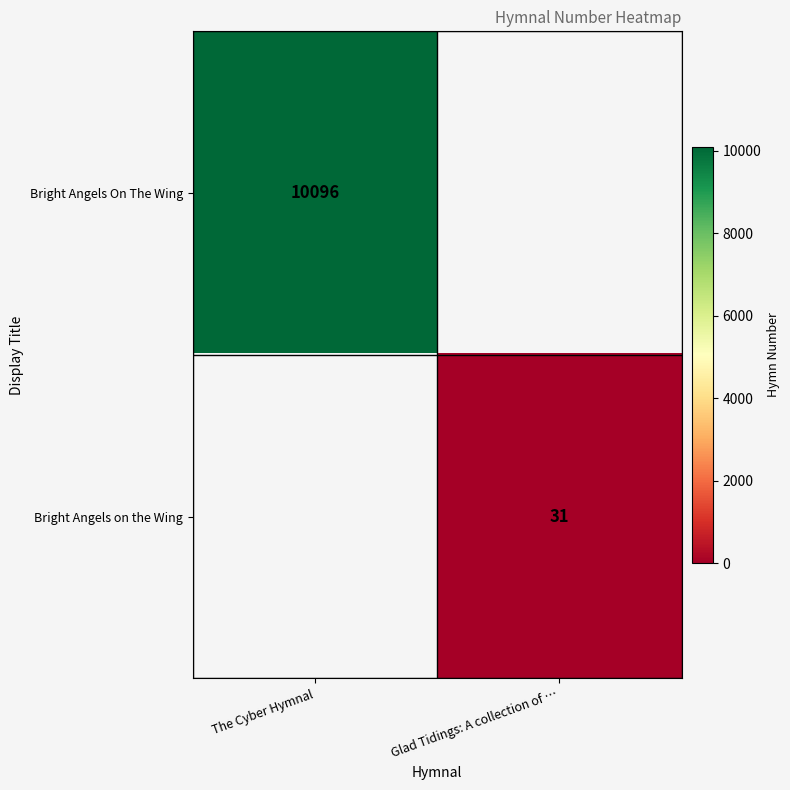

At which category does the chart reach its peak across all series?

The Cyber Hymnal